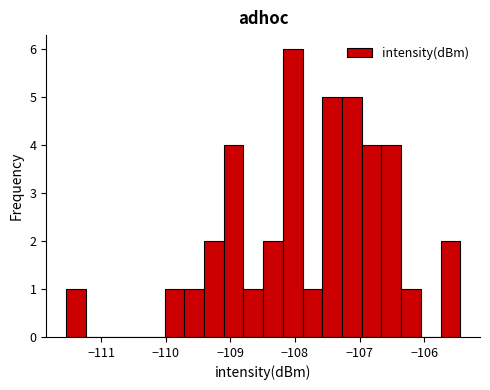

Around what value on the x-axis is the tallest bar? Give the approximate position of its centre, as read against the axis.

-108.0